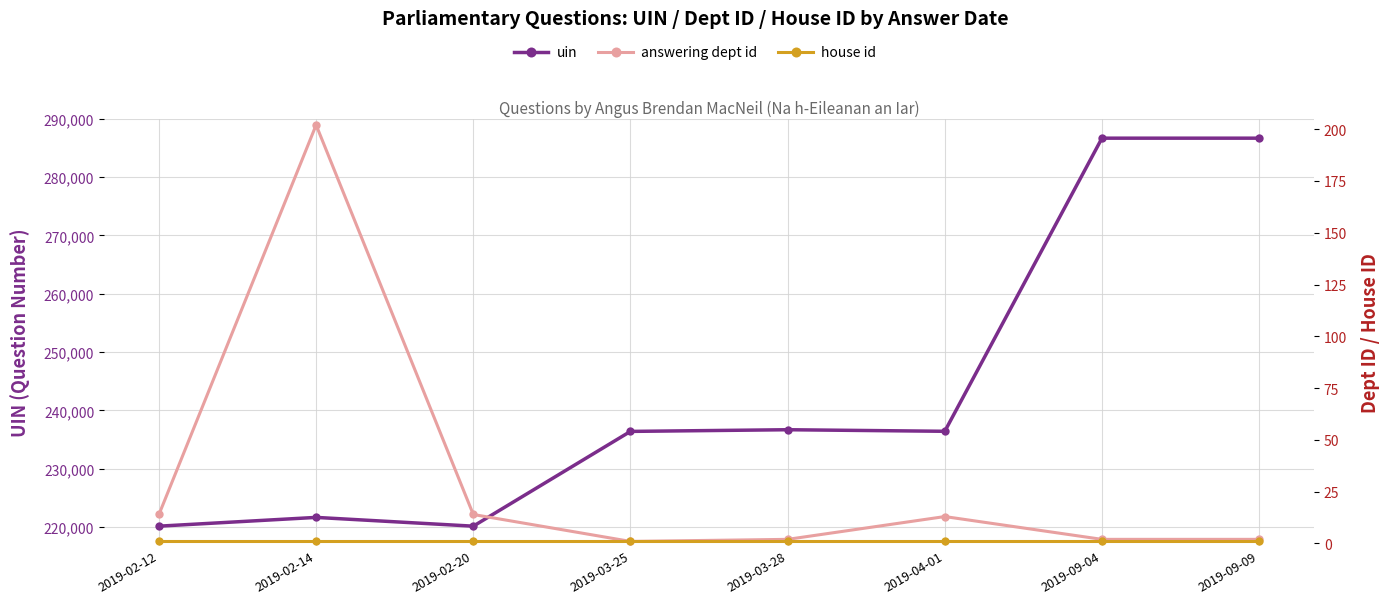

Is it true that answering dept id equals 13 at 2019-04-01?

True